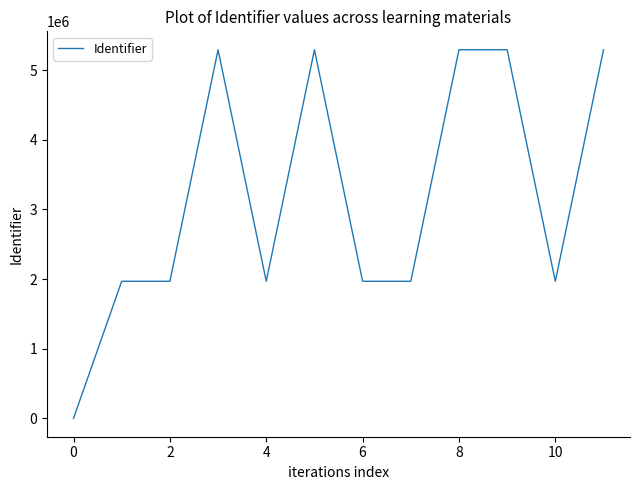

What is the difference between the maximum and minimum values?

5293515